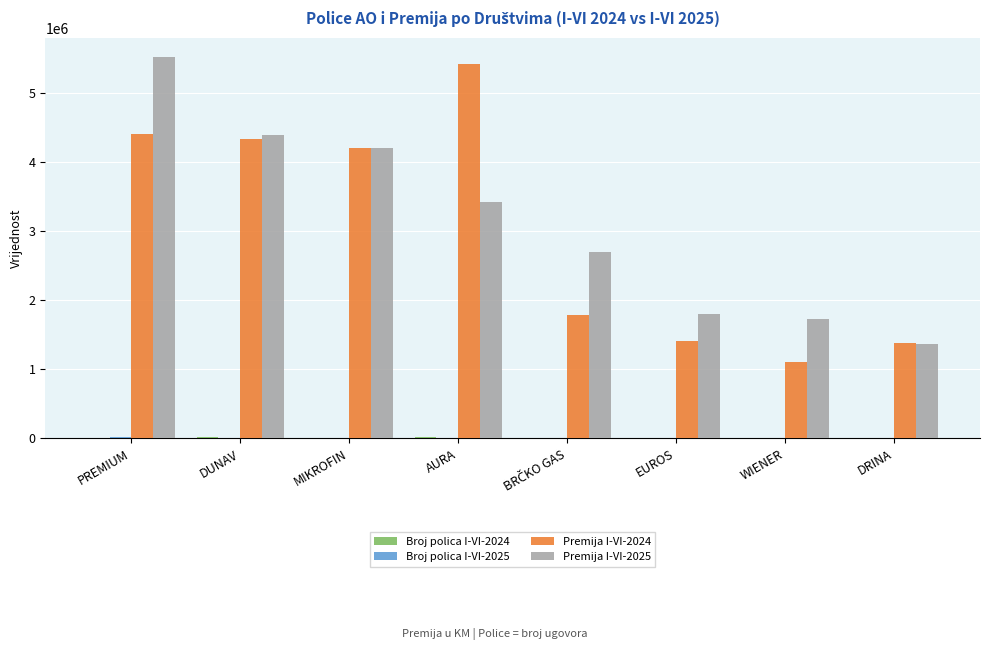

The value of Premija I-VI-2025 at MIKROFIN is 4203426. True or false?

True